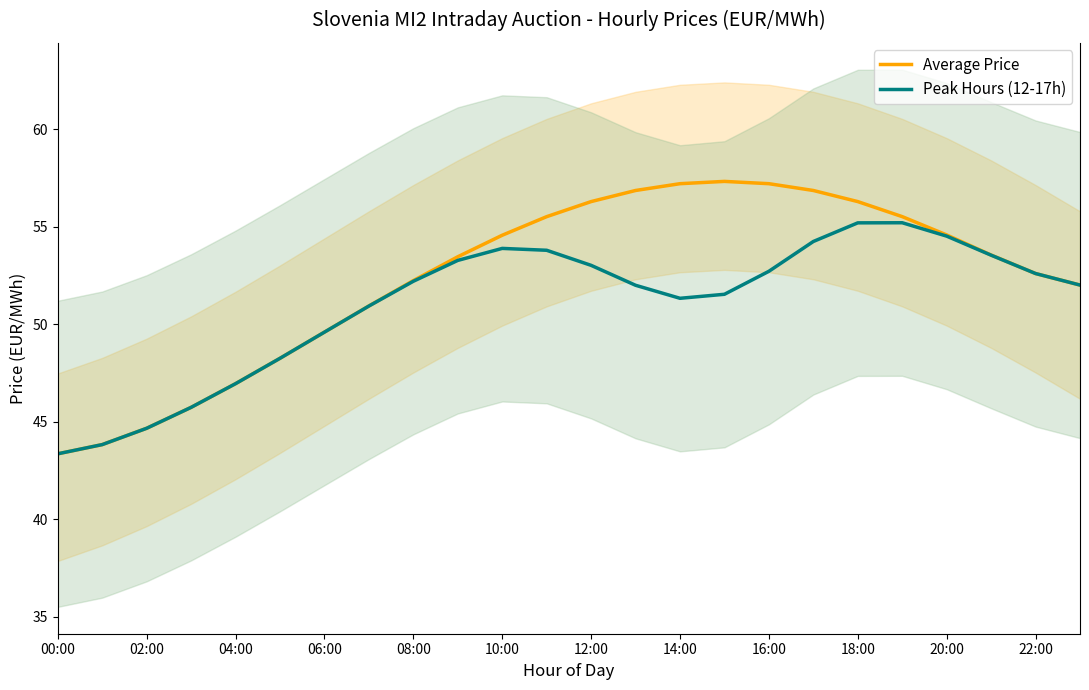

At which label does Peak Hours (12-17h) reach its minimum?

00:00